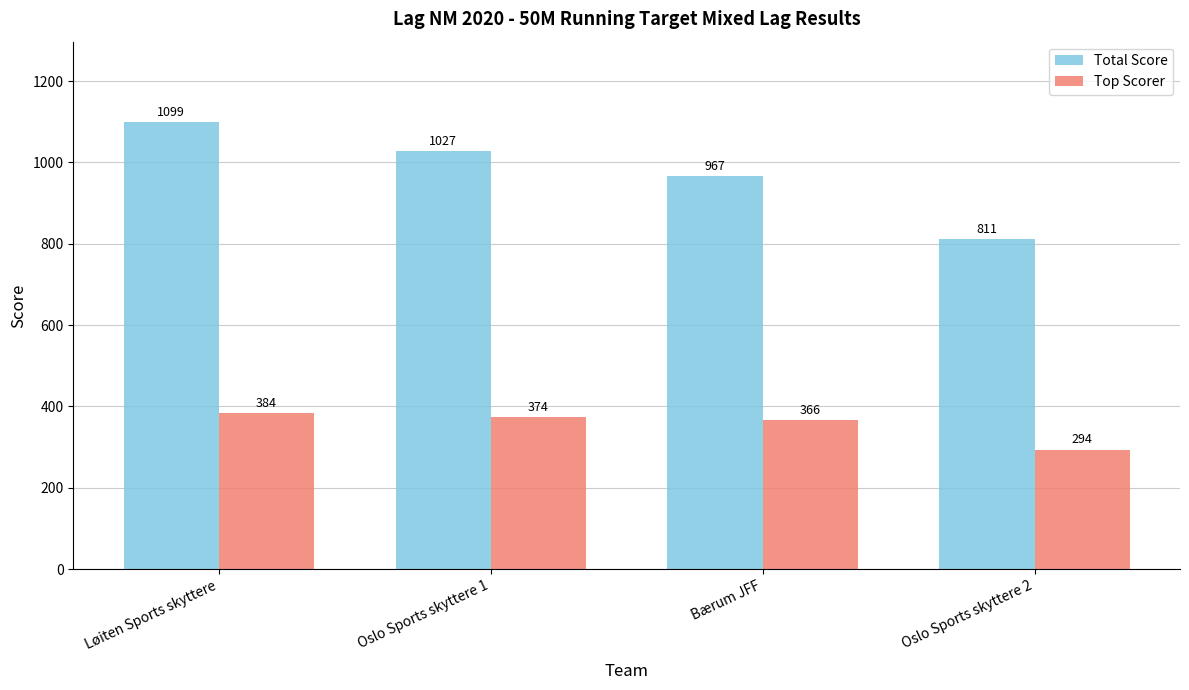

Reading right to left, extract all data points from this chart.

Total Score: Oslo Sports skyttere 2=811	Bærum JFF=967	Oslo Sports skyttere 1=1027	Løiten Sports skyttere=1099
Top Scorer: Oslo Sports skyttere 2=294	Bærum JFF=366	Oslo Sports skyttere 1=374	Løiten Sports skyttere=384